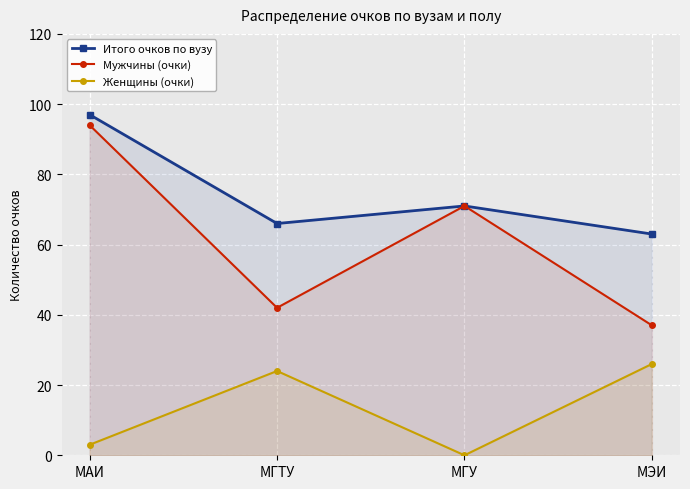

Is it true that Мужчины (очки) equals 94 at МАИ?

True